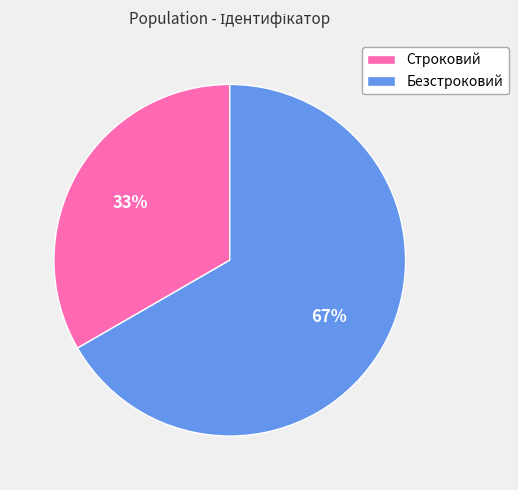

Is there any slice that represents more than half of the pie?

Yes